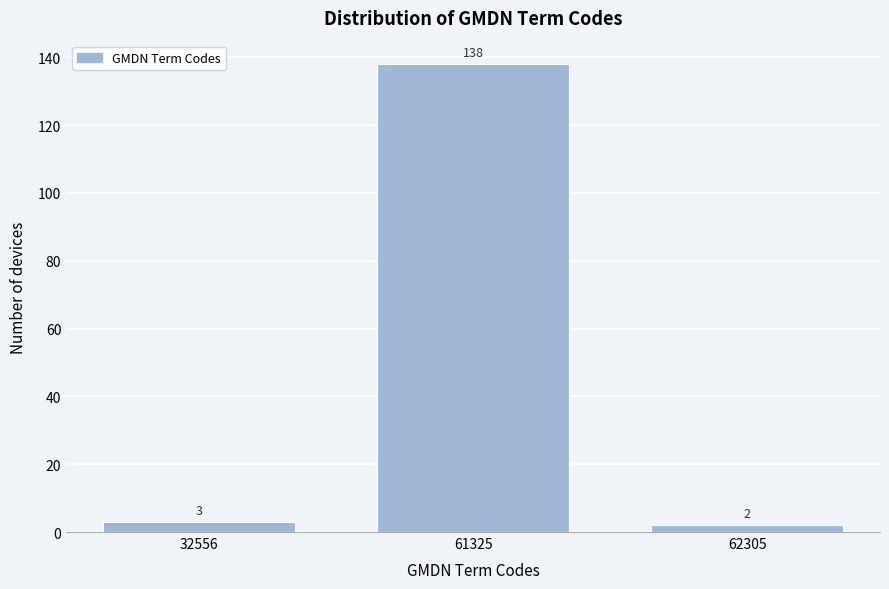

Reading left to right, transcribe all the data shown in this chart.

32556=3	61325=138	62305=2